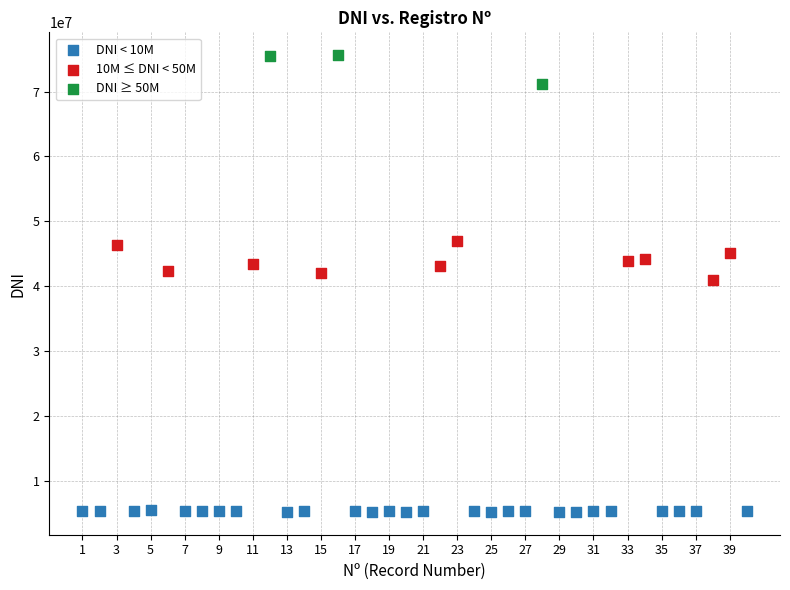

Which series contains the lowest Y value?

DNI < 10M